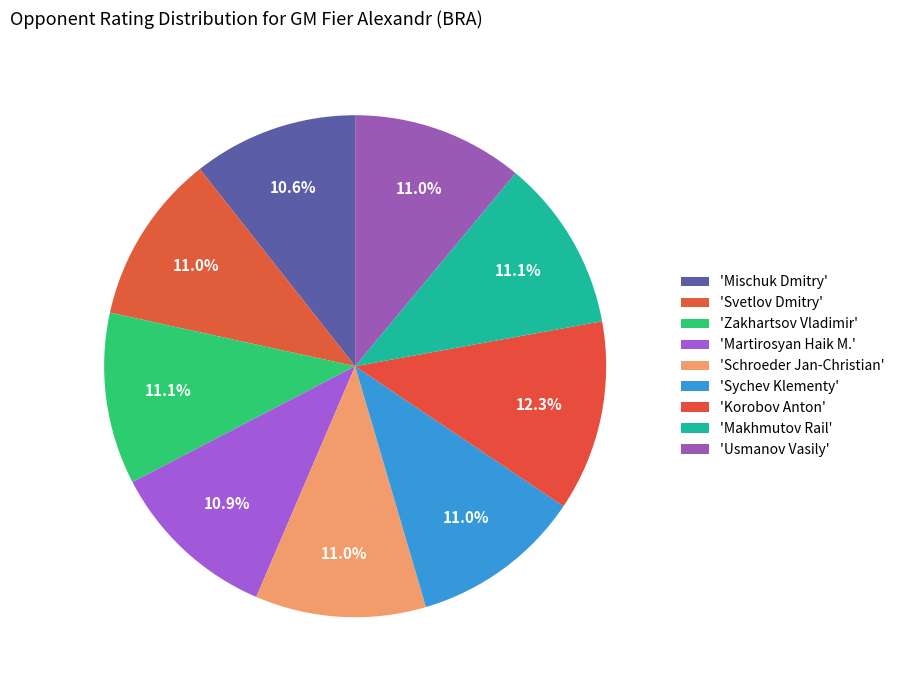

Count the number of slices in the pie.

9